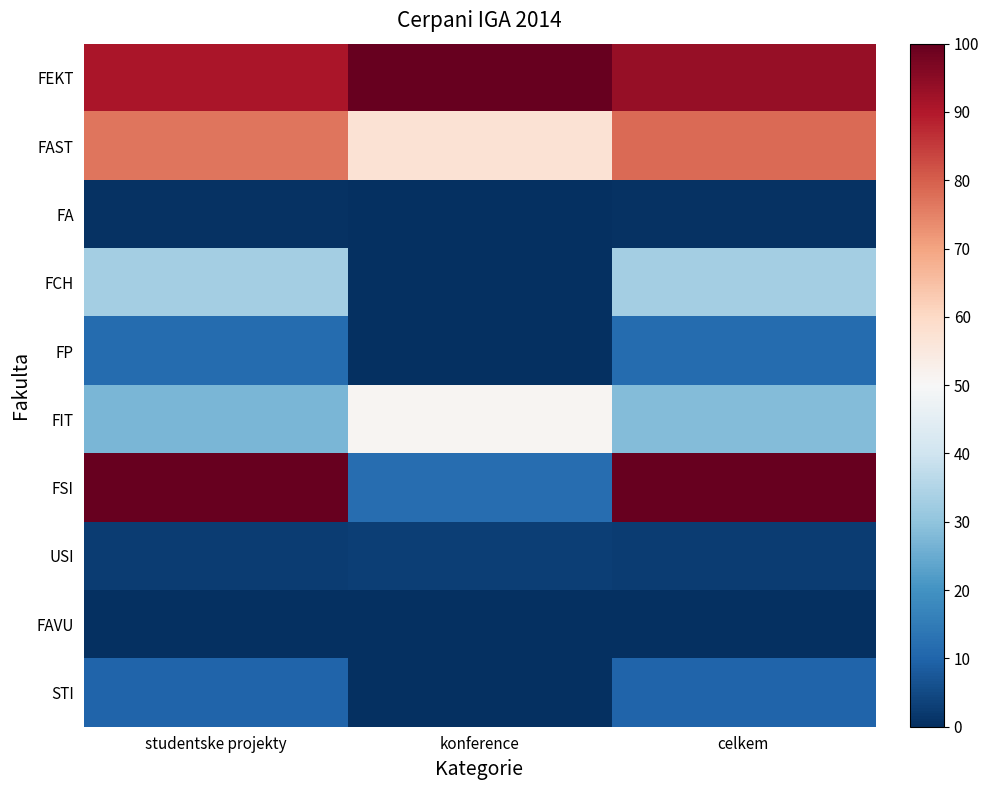

Which has a higher value, konference or studentske projekty?

konference